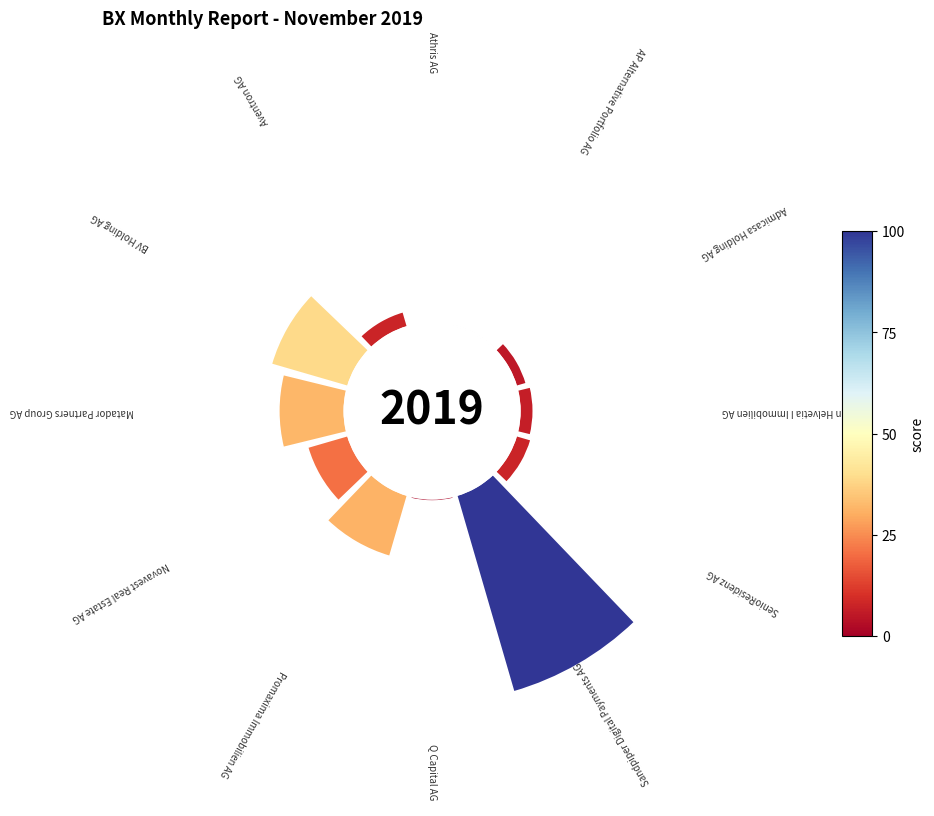

To the nearest percent, what is the difference between the Athris AG and SenioResidenz AG slice percentages?

3%